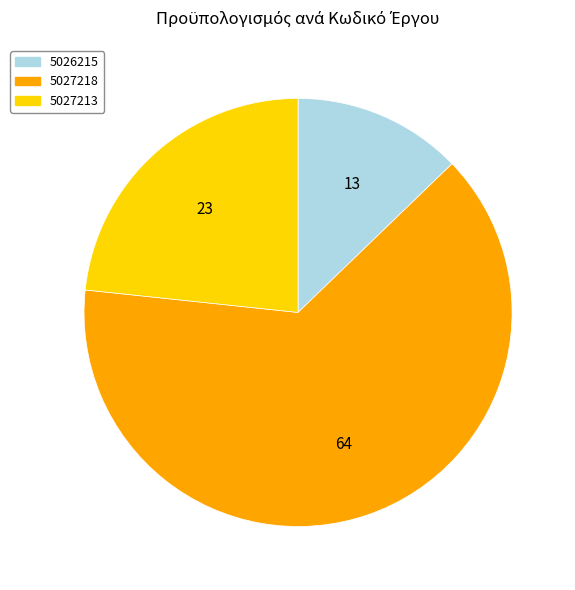

Combined, do 5027218 and 5027213 account for over 50%?

Yes